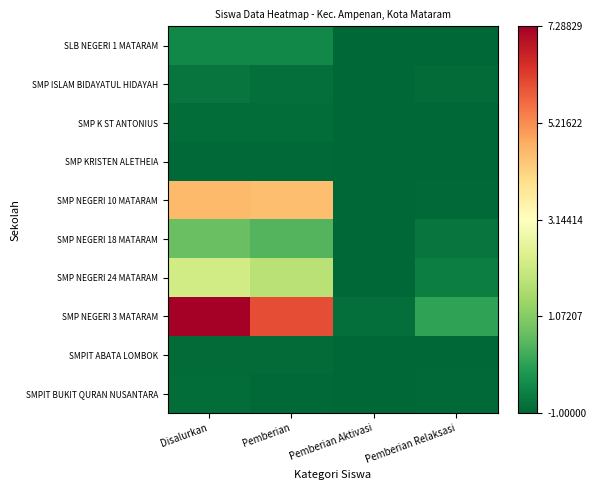

Rank the series by their maximum value, from highest to lowest.

SMP NEGERI 3 MATARAM, SMP NEGERI 10 MATARAM, SMP NEGERI 24 MATARAM, SMP NEGERI 18 MATARAM, SLB NEGERI 1 MATARAM, SMP ISLAM BIDAYATUL HIDAYAH, SMP K ST ANTONIUS, SMPIT BUKIT QURAN NUSANTARA, SMPIT ABATA LOMBOK, SMP KRISTEN ALETHEIA